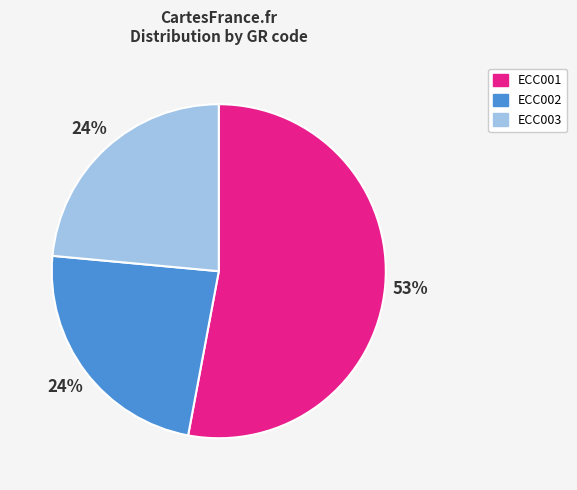

Is there a majority slice in this chart?

Yes